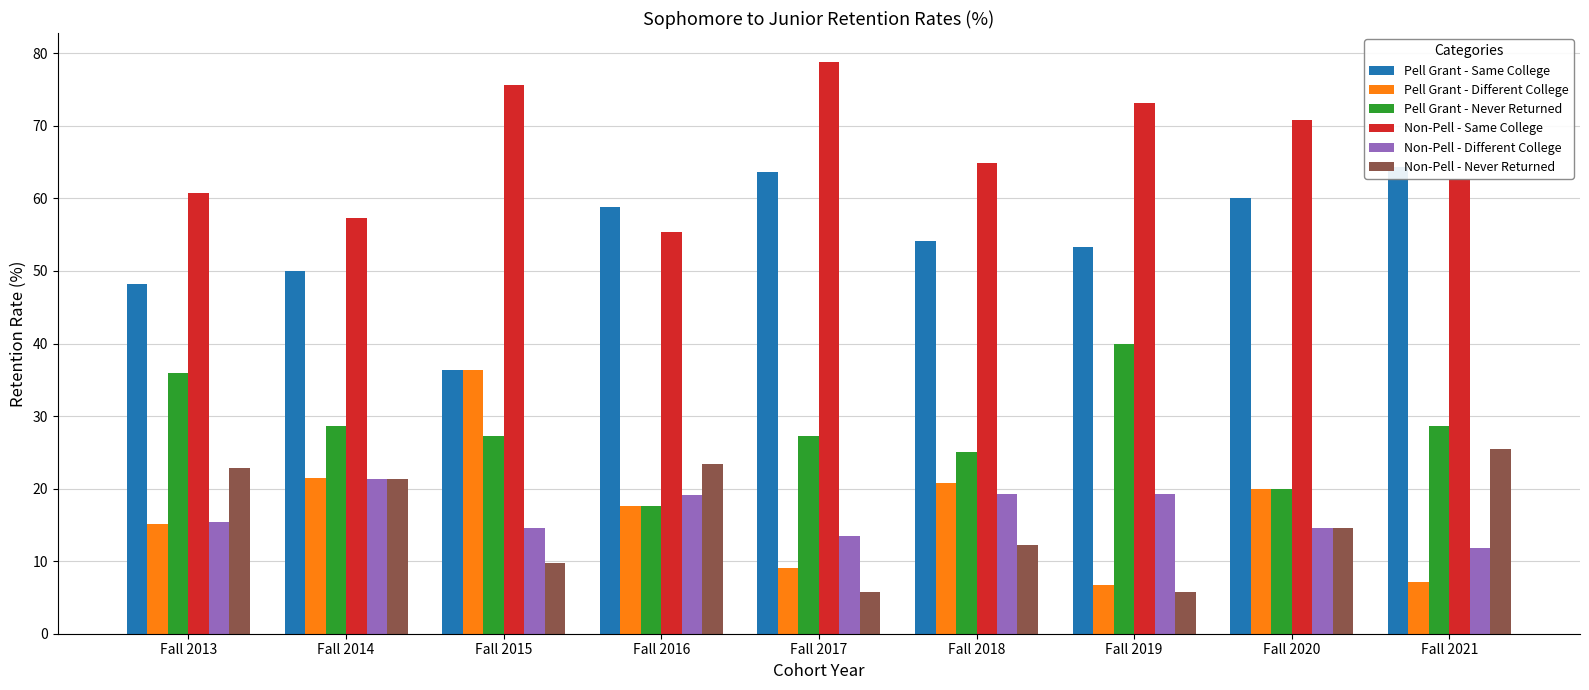

What are all the series names shown in the legend?

Pell Grant - Same College, Pell Grant - Different College, Pell Grant - Never Returned, Non-Pell - Same College, Non-Pell - Different College, Non-Pell - Never Returned